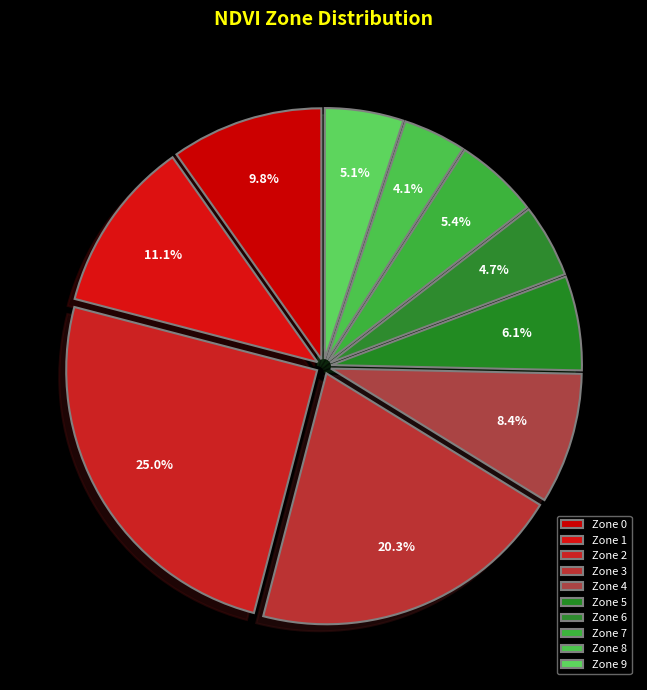

Is there a majority slice in this chart?

No